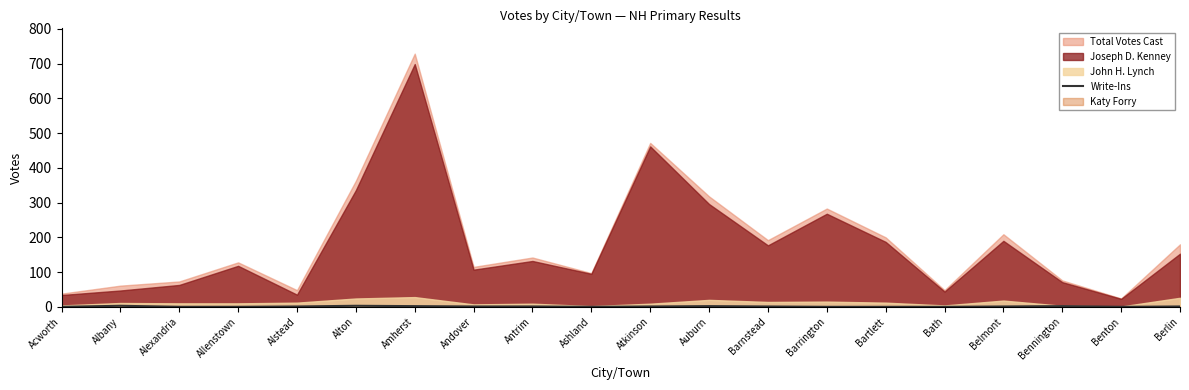

The value at Auburn is 2. True or false?

True